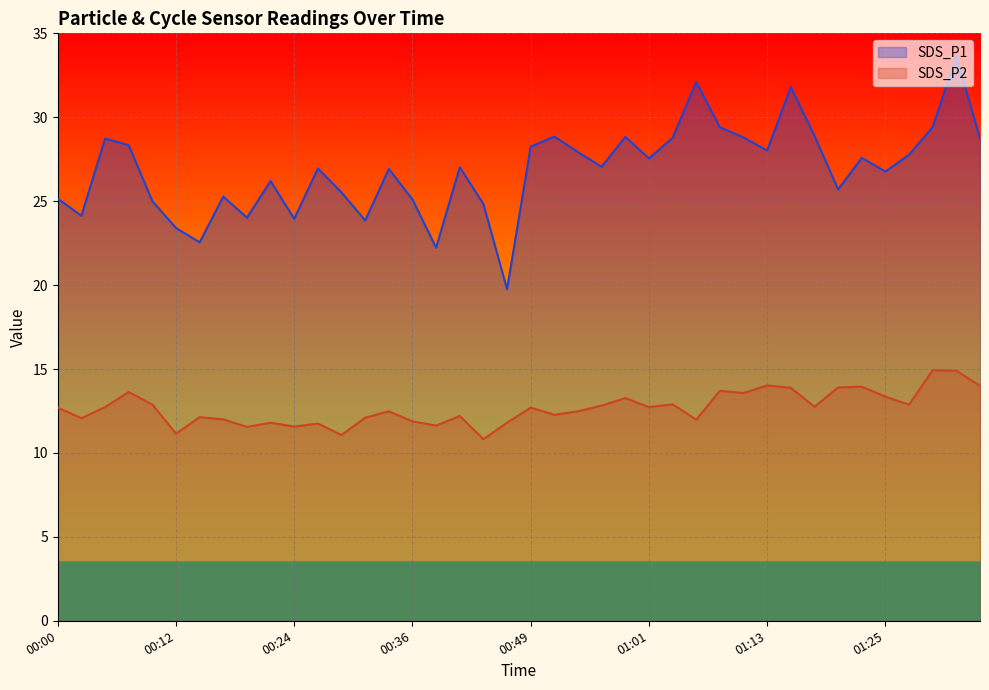

How many lines are shown in the chart?

2